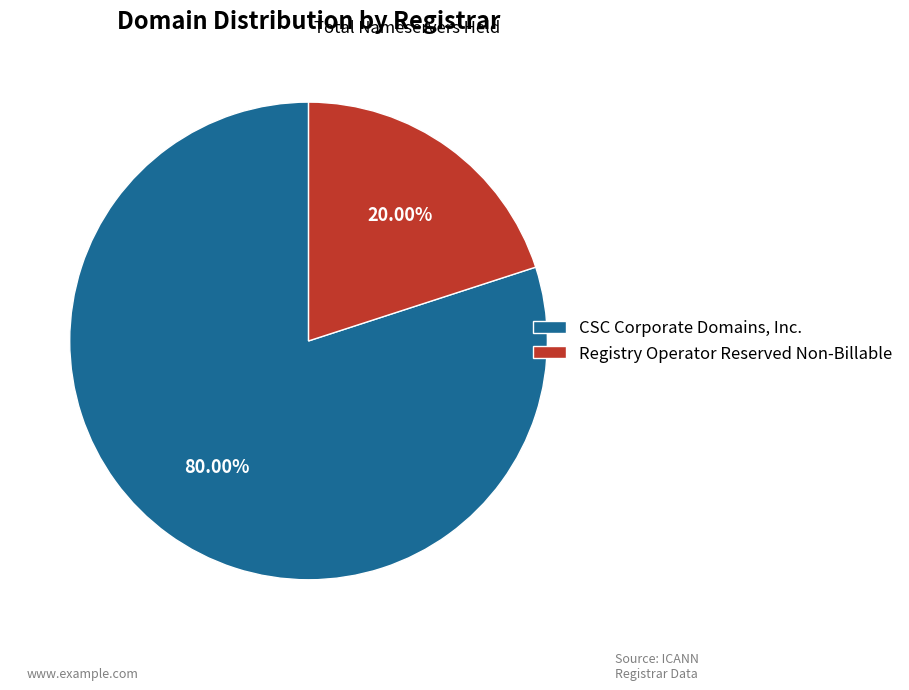

Which category accounts for the majority?

CSC Corporate Domains, Inc.